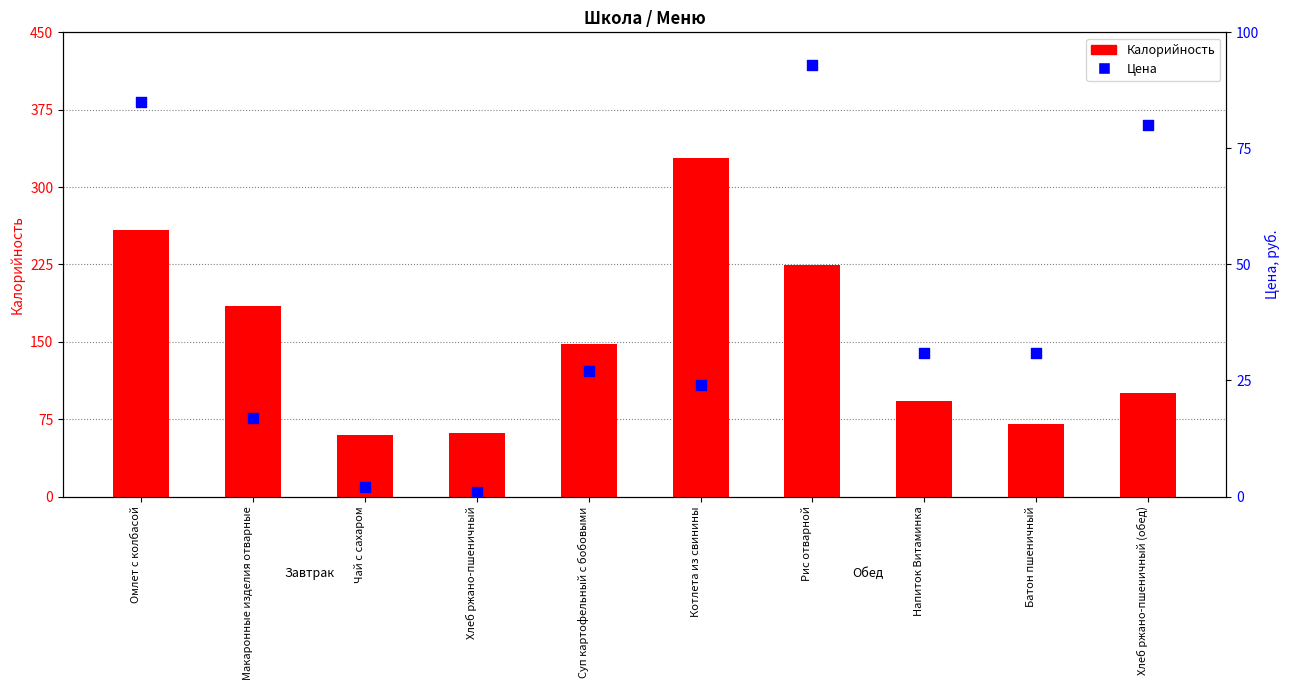

At which category is the sum across all series the highest?

Котлета из свинины